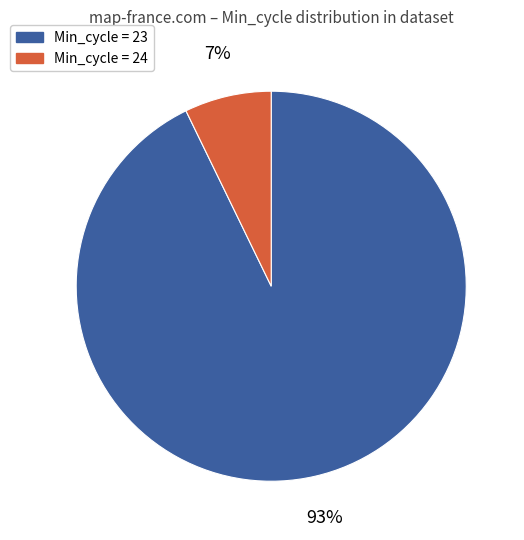

Does any single category account for the majority?

Yes